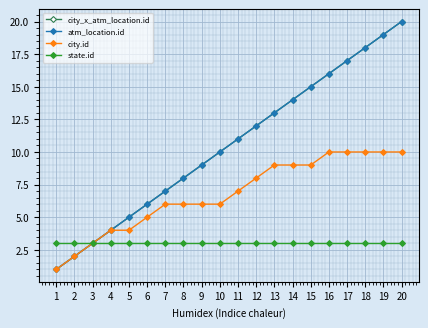

Reading left to right, what are all the values shown in this chart?

city_x_atm_location.id: 1=1	2=2	3=3	4=4	5=5	6=6	7=7	8=8	9=9	10=10	11=11	12=12	13=13	14=14	15=15	16=16	17=17	18=18	19=19	20=20
atm_location.id: 1=1	2=2	3=3	4=4	5=5	6=6	7=7	8=8	9=9	10=10	11=11	12=12	13=13	14=14	15=15	16=16	17=17	18=18	19=19	20=20
city.id: 1=1	2=2	3=3	4=4	5=4	6=5	7=6	8=6	9=6	10=6	11=7	12=8	13=9	14=9	15=9	16=10	17=10	18=10	19=10	20=10
state.id: 1=3	2=3	3=3	4=3	5=3	6=3	7=3	8=3	9=3	10=3	11=3	12=3	13=3	14=3	15=3	16=3	17=3	18=3	19=3	20=3